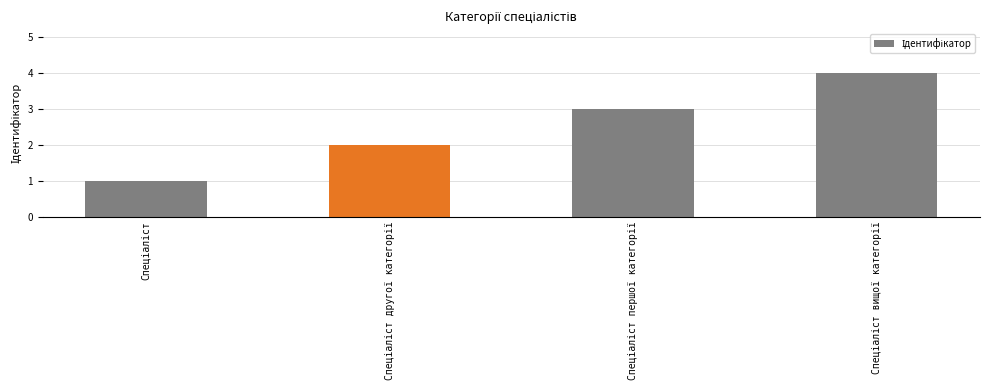

What is the difference between the maximum and minimum values?

3